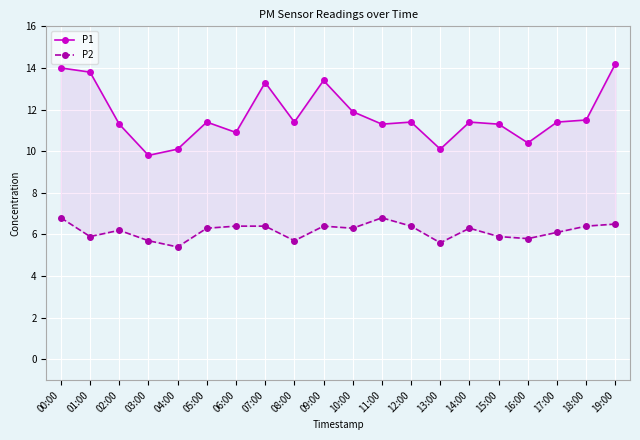

True or false: P1 and P2 cross at least once.

False